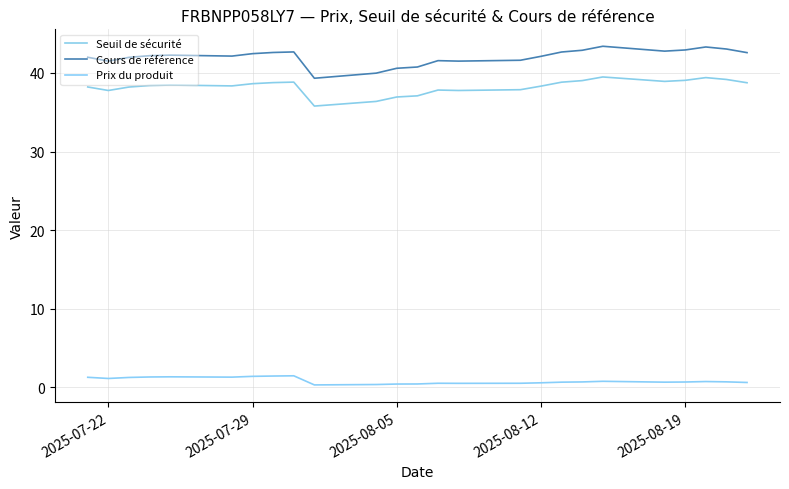

How many data points in Cours de référence are less than 42?

14